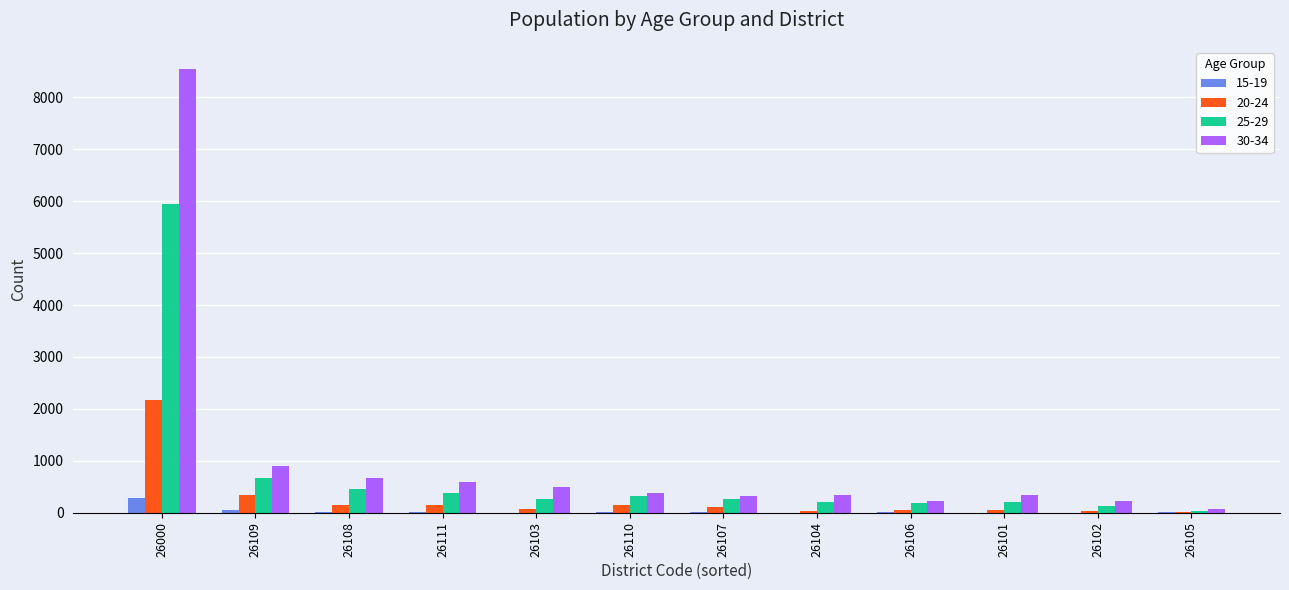

Where does the 30-34 series first go above 385?

26000